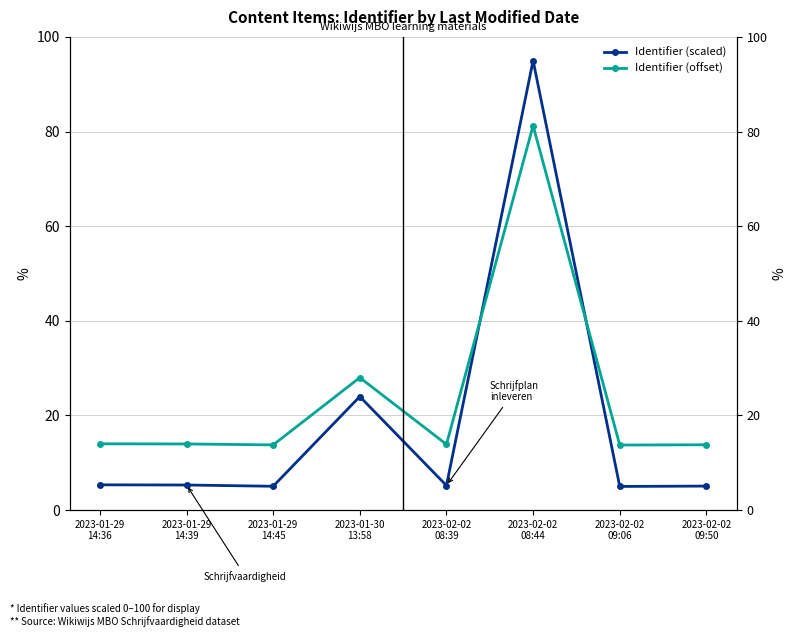

How many times do Identifier (offset) and Identifier (scaled) cross each other?

2